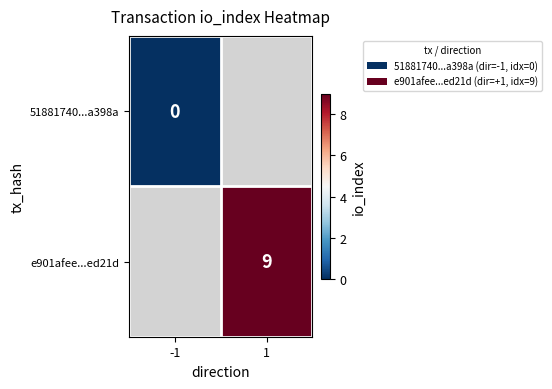

Is it true that e901afee...ed21d equals 3 at 1?

False